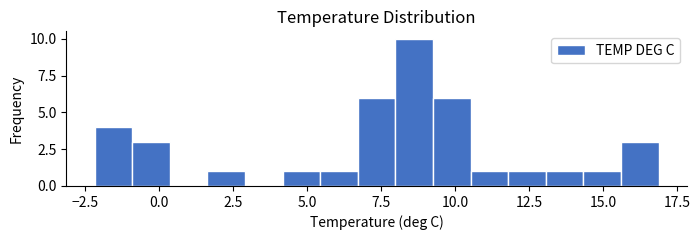

Read against the x-axis, roughly where is the centre of the tallest bar?

8.5